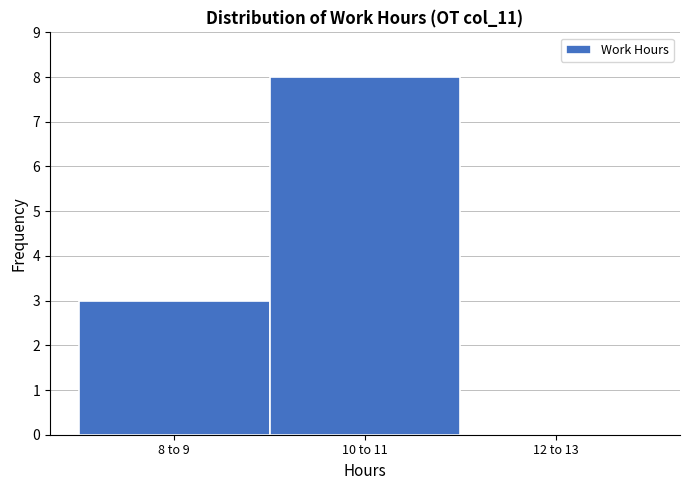

Reading right to left, transcribe all the data shown in this chart.

12 to 13=0	10 to 11=8	8 to 9=3